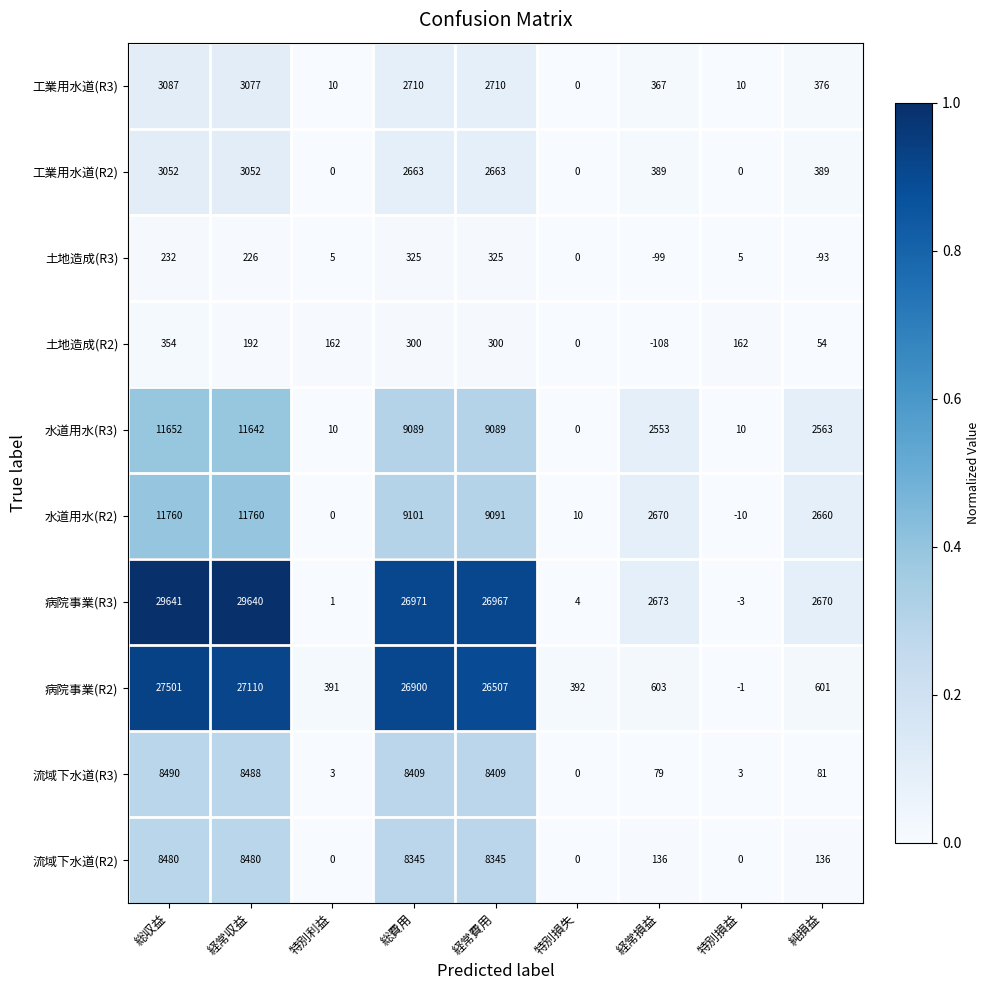

What is the maximum value shown in the chart?

29641